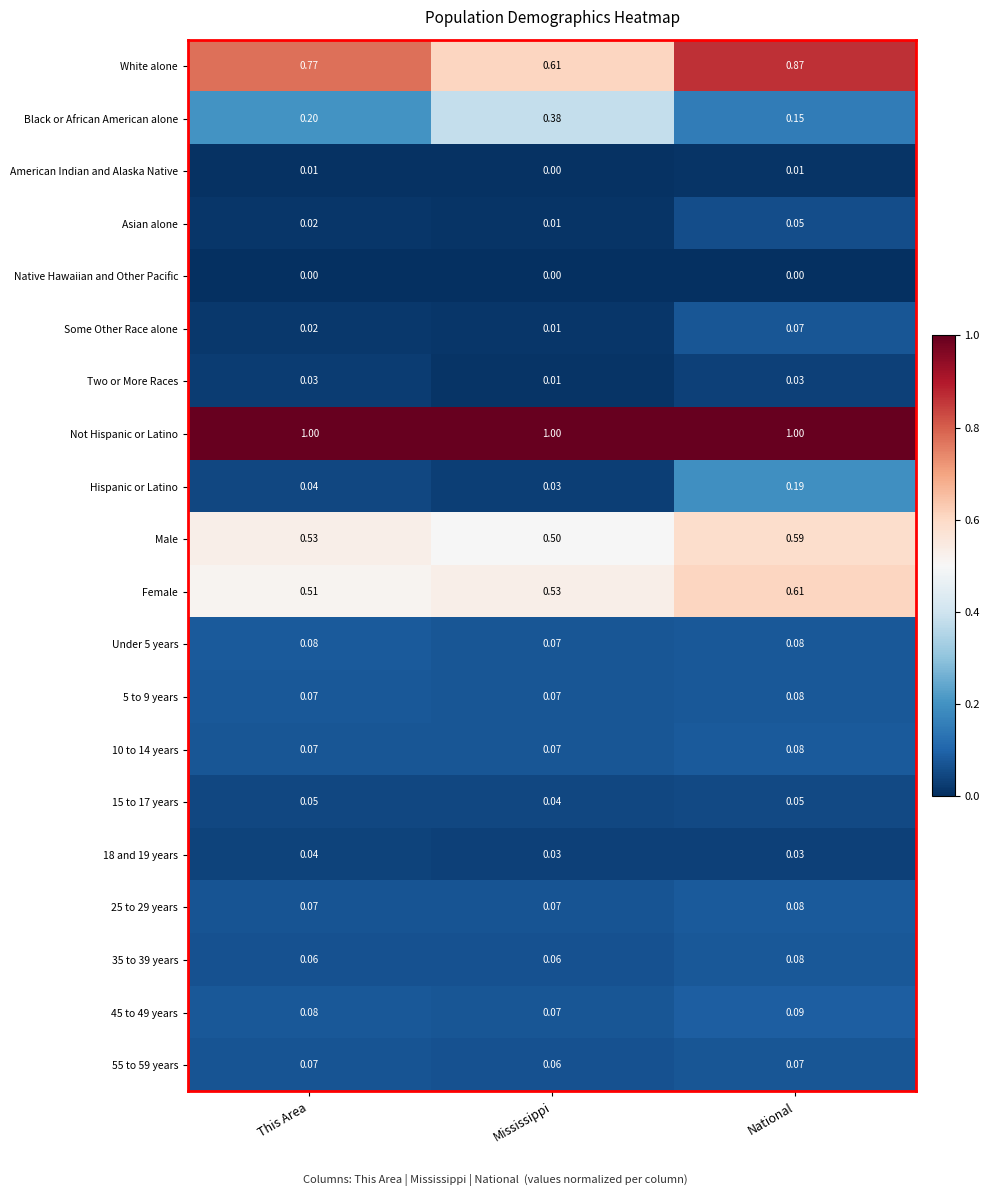

Which series has the widest spread of values?

White alone